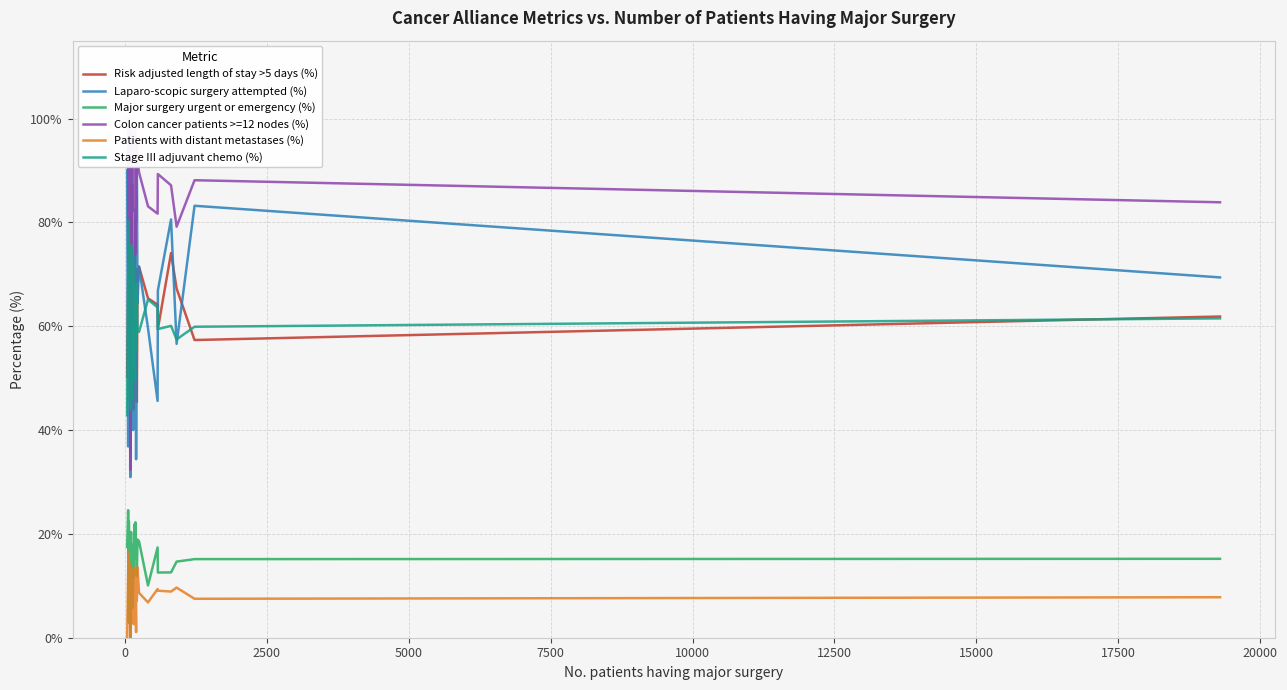

List the series in order of their peak value, highest first.

Colon cancer patients >=12 nodes (%), Laparo-scopic surgery attempted (%), Risk adjusted length of stay >5 days (%), Stage III adjuvant chemo (%), Major surgery urgent or emergency (%), Patients with distant metastases (%)